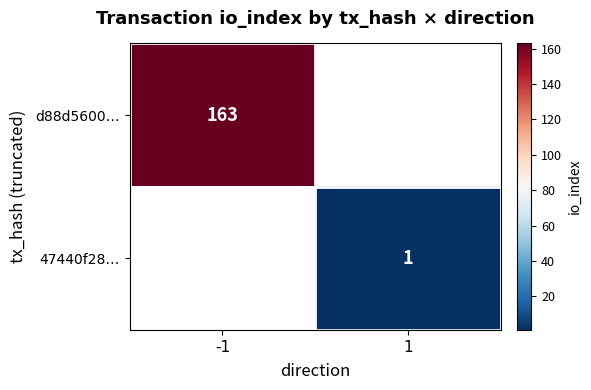

Is it true that 47440f28… equals 1 at 1?

True